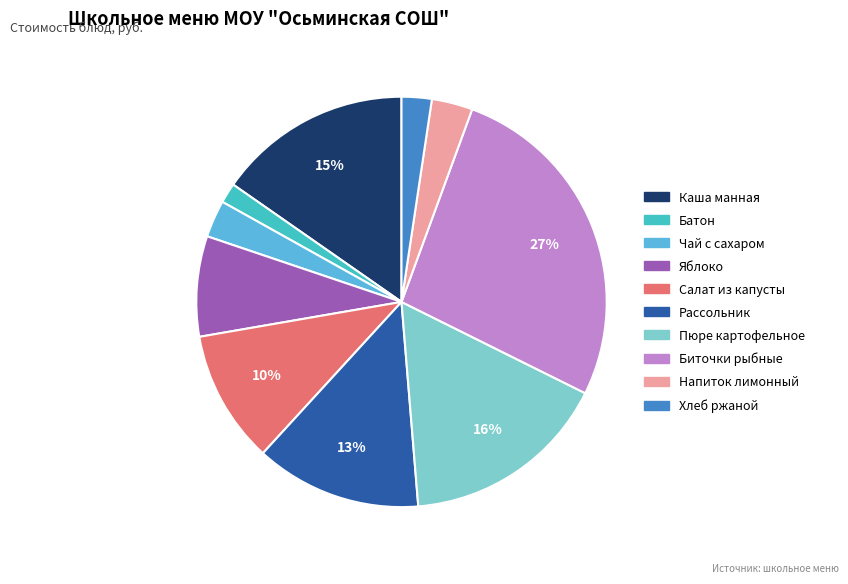

Which category has the biggest portion of the pie?

Биточки рыбные